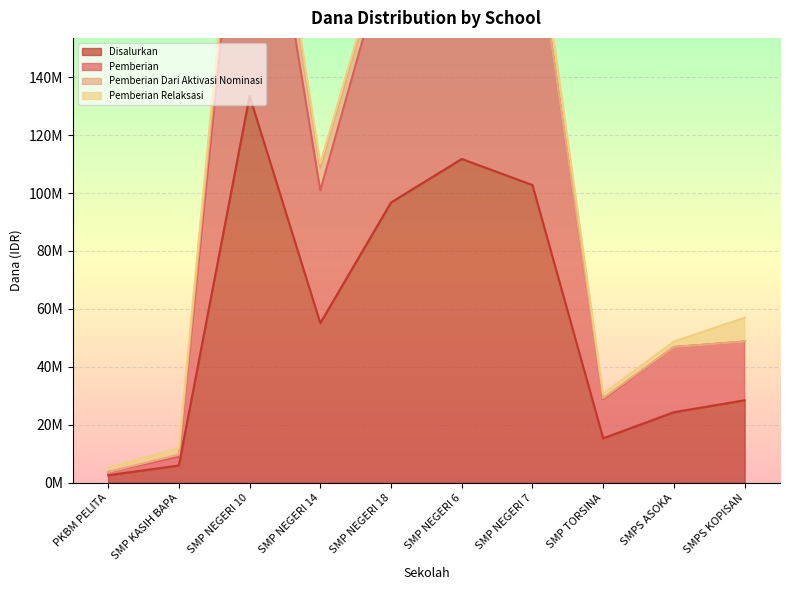

What value does the Pemberian series have at SMPS ASOKA, to the nearest 10?

46875000